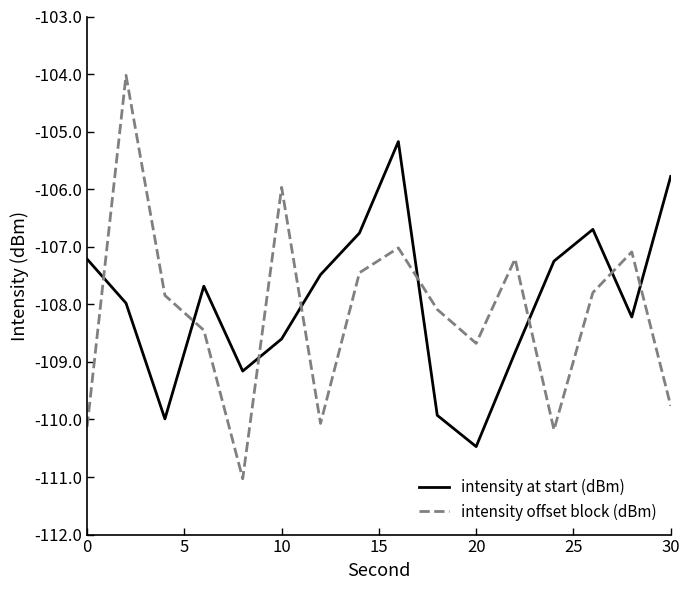

Rank the series by their maximum value, from lowest to highest.

intensity at start (dBm), intensity offset block (dBm)